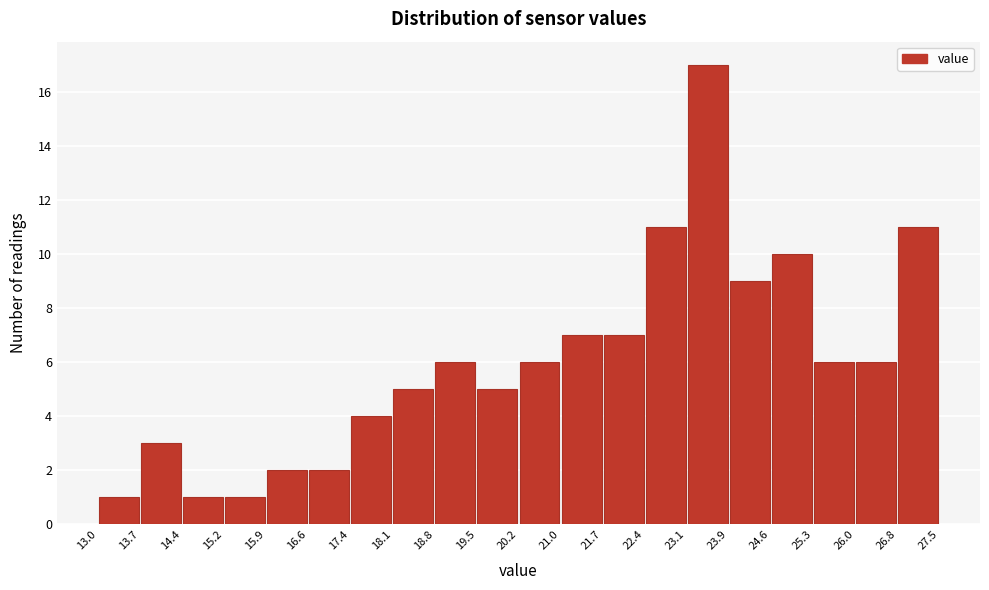

Reading left to right, list every bar in this chart as the range it spans on the x-axis followed by its height. The values are not printed on the chart, so give them approximately, as read against the axis.

13.0 to 13.7: 1
13.7 to 14.4: 3
14.4 to 15.2: 1
15.2 to 15.9: 1
15.9 to 16.6: 2
16.6 to 17.4: 2
17.4 to 18.1: 4
18.1 to 18.8: 5
18.8 to 19.5: 6
19.5 to 20.2: 5
20.2 to 21.0: 6
21.0 to 21.7: 7
21.7 to 22.4: 7
22.4 to 23.1: 11
23.1 to 23.9: 17
23.9 to 24.6: 9
24.6 to 25.3: 10
25.3 to 26.0: 6
26.0 to 26.8: 6
26.8 to 27.5: 11